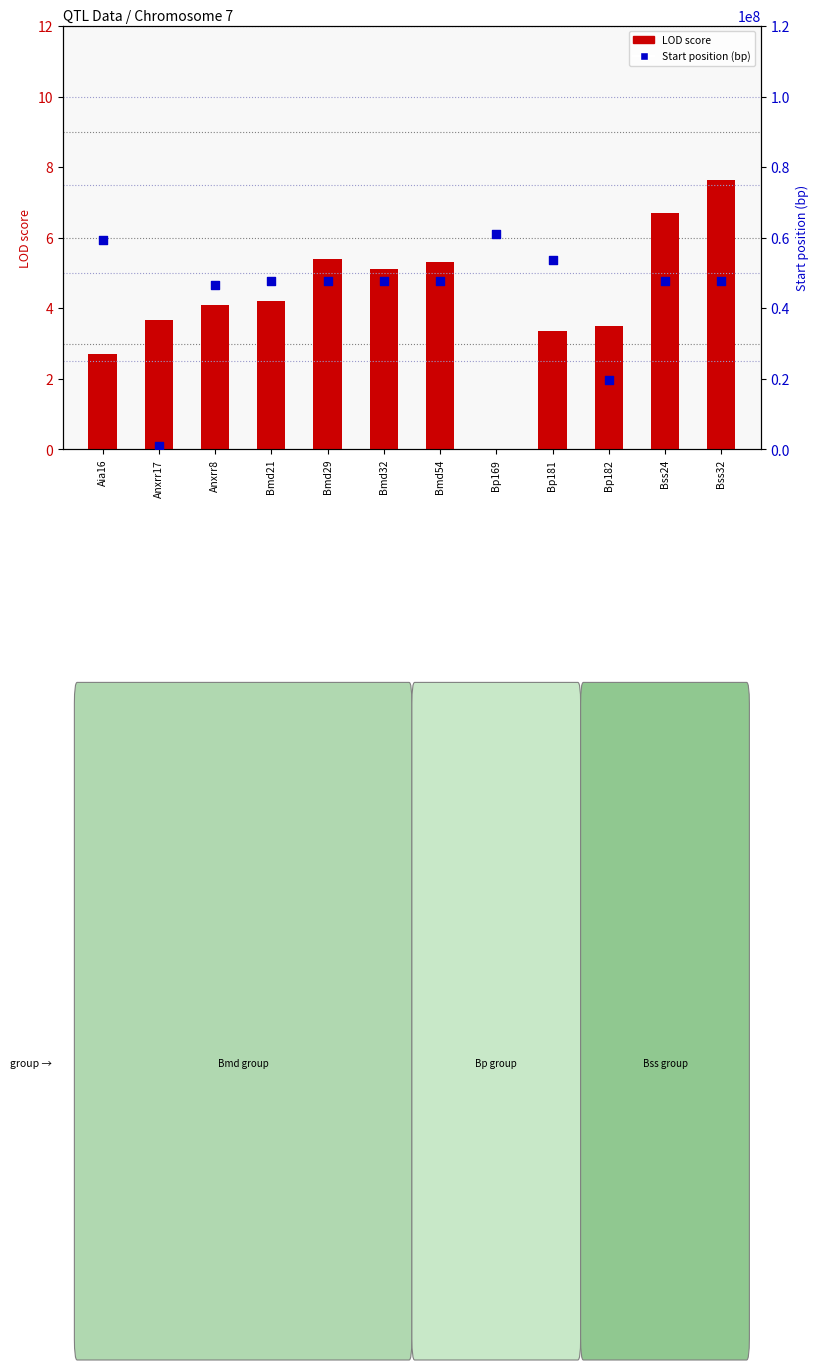

Which series has the largest Y range (max minus min)?

Start position